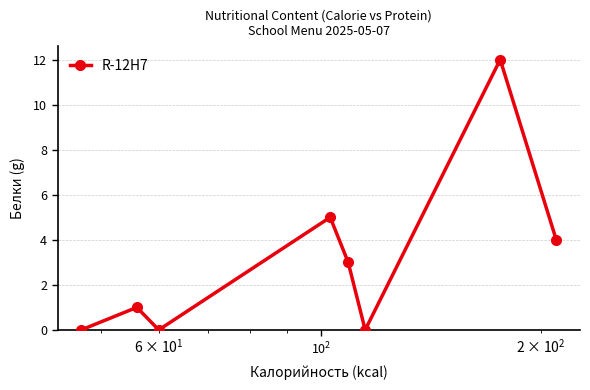

How many data points are less than 3?

4